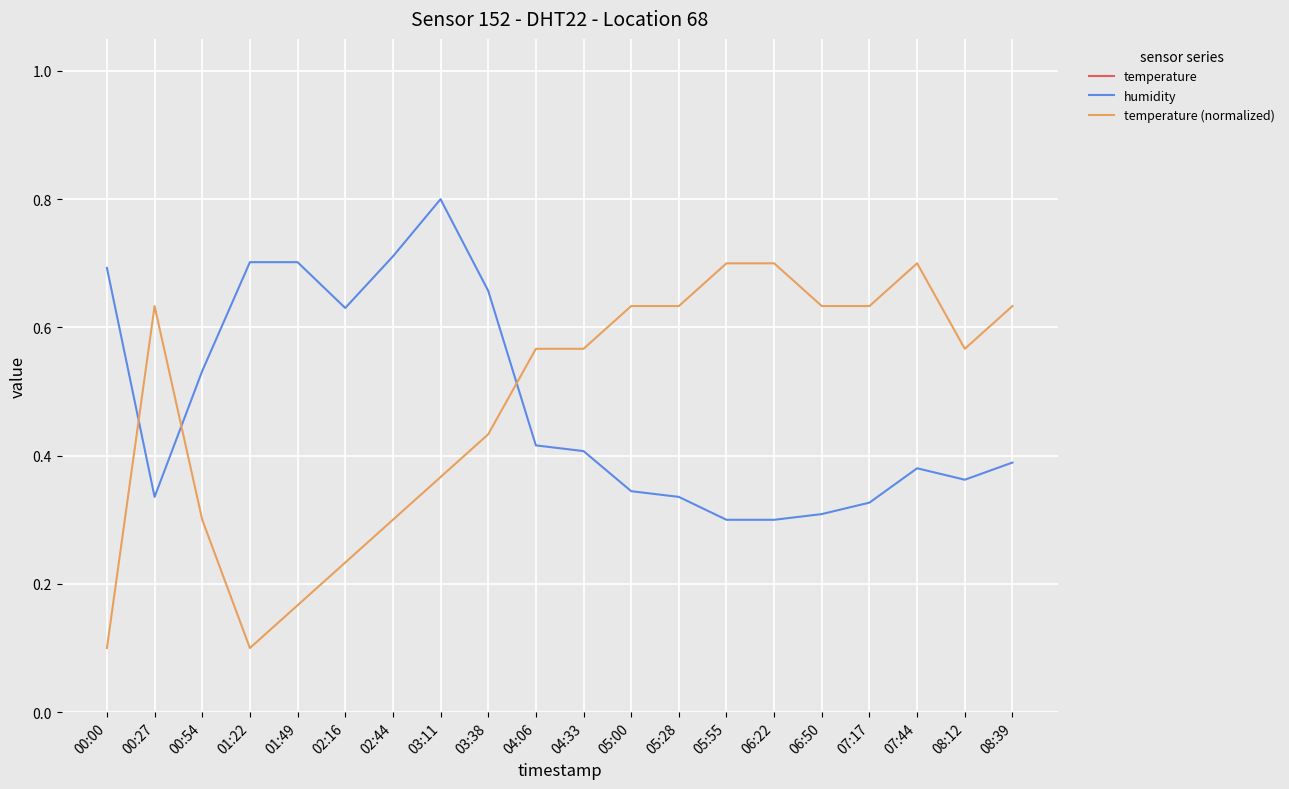

Is the value of temperature (normalized) at 02:16 greater than the value of temperature at 01:49?

No